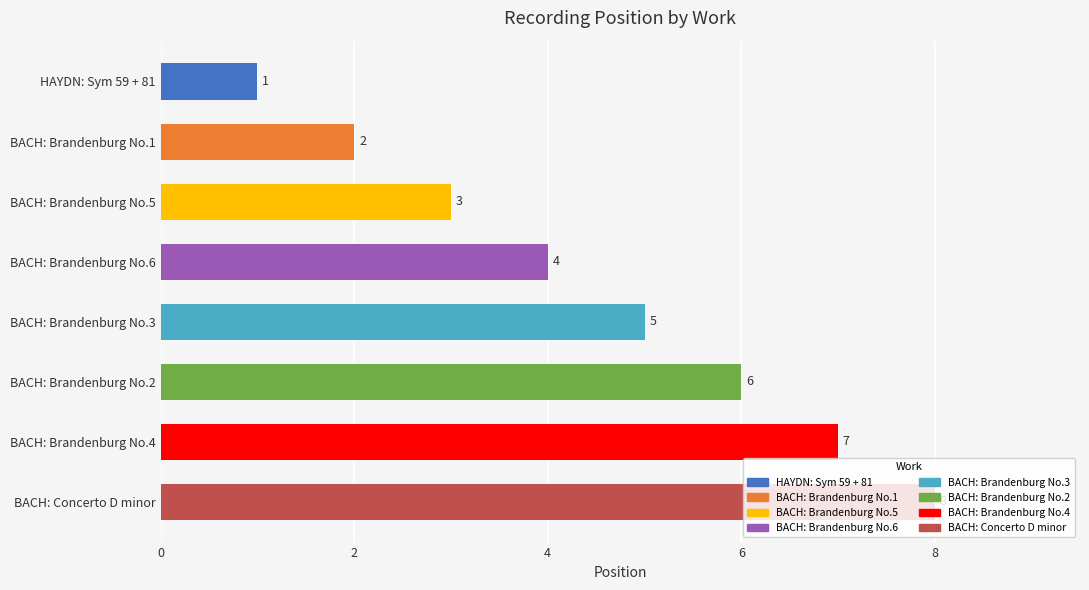

List the labels in order of value, smallest first.

HAYDN: Sym 59 + 81, BACH: Brandenburg No.1, BACH: Brandenburg No.5, BACH: Brandenburg No.6, BACH: Brandenburg No.3, BACH: Brandenburg No.2, BACH: Brandenburg No.4, BACH: Concerto D minor